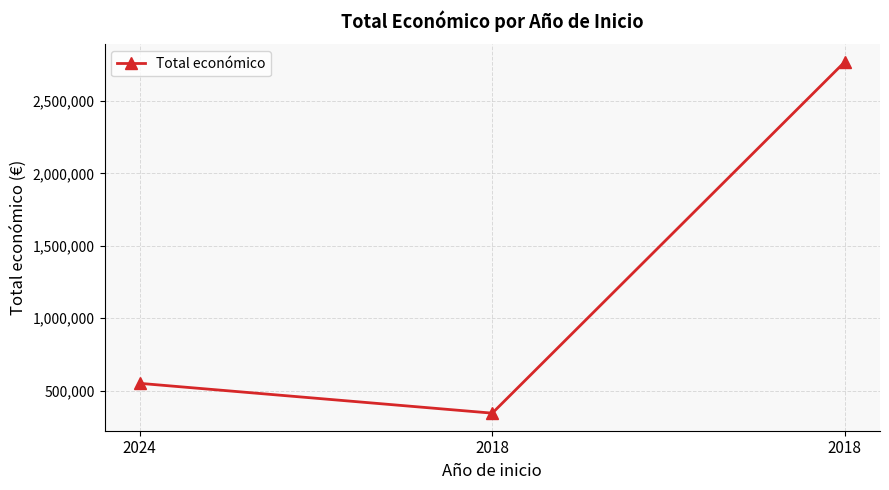

What is the minimum value shown in the chart?

344243